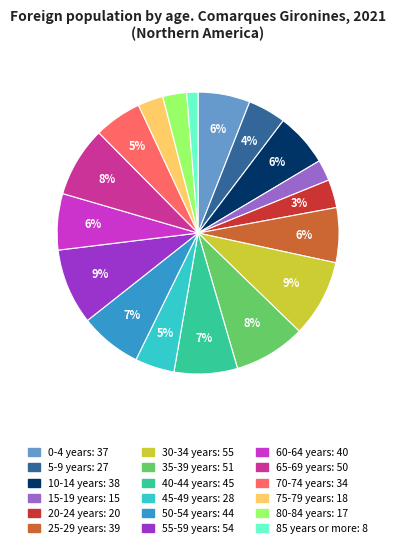

Count the number of slices in the pie.

18